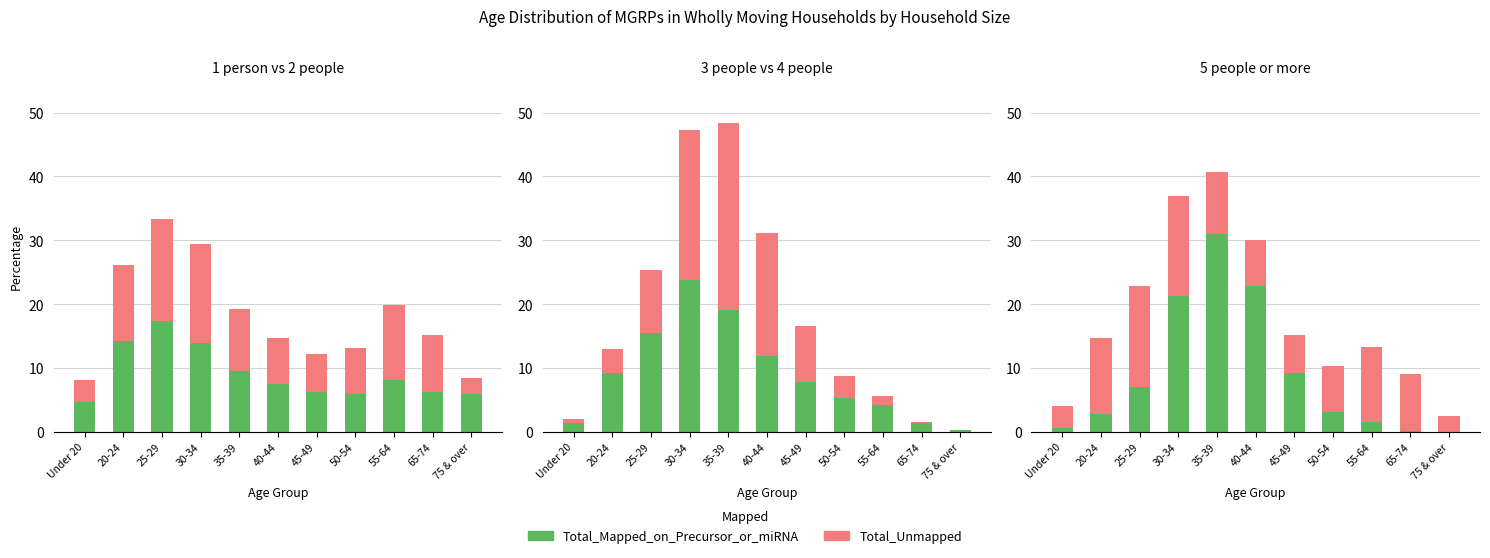

What is the difference between the highest and lowest values at Under 20?

2.7